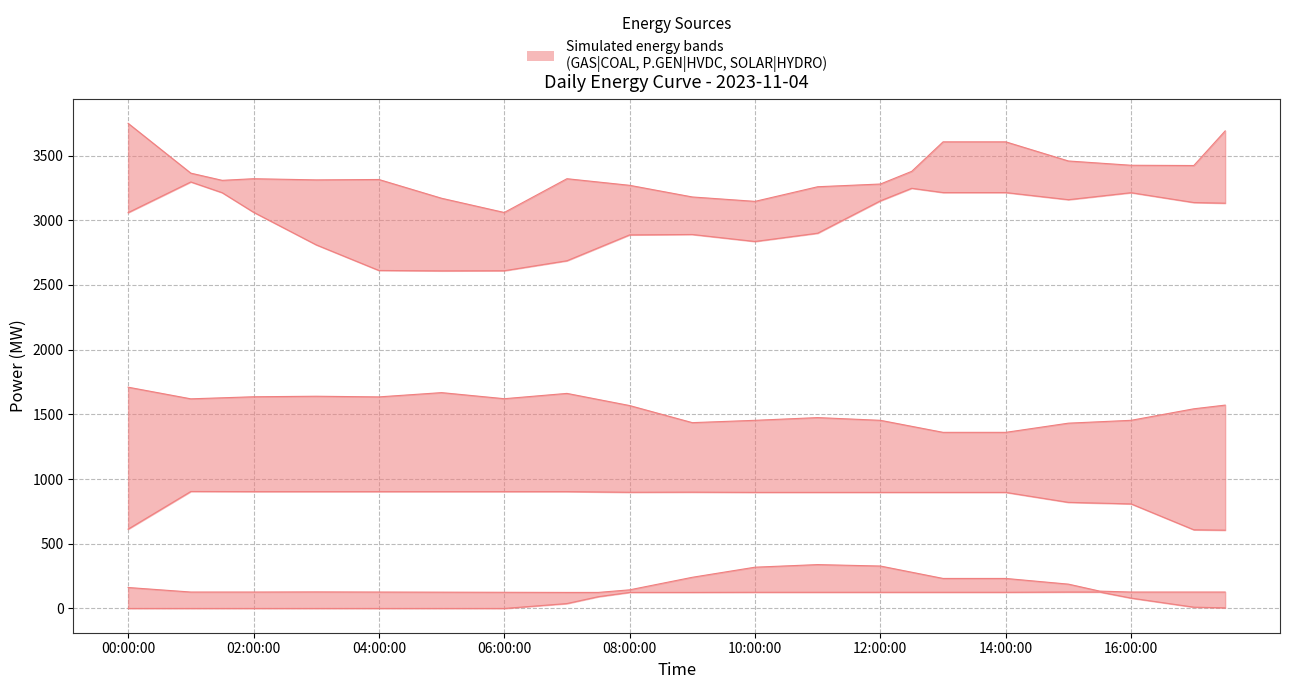

What is the label of the 35th point from the right?

00:30:00